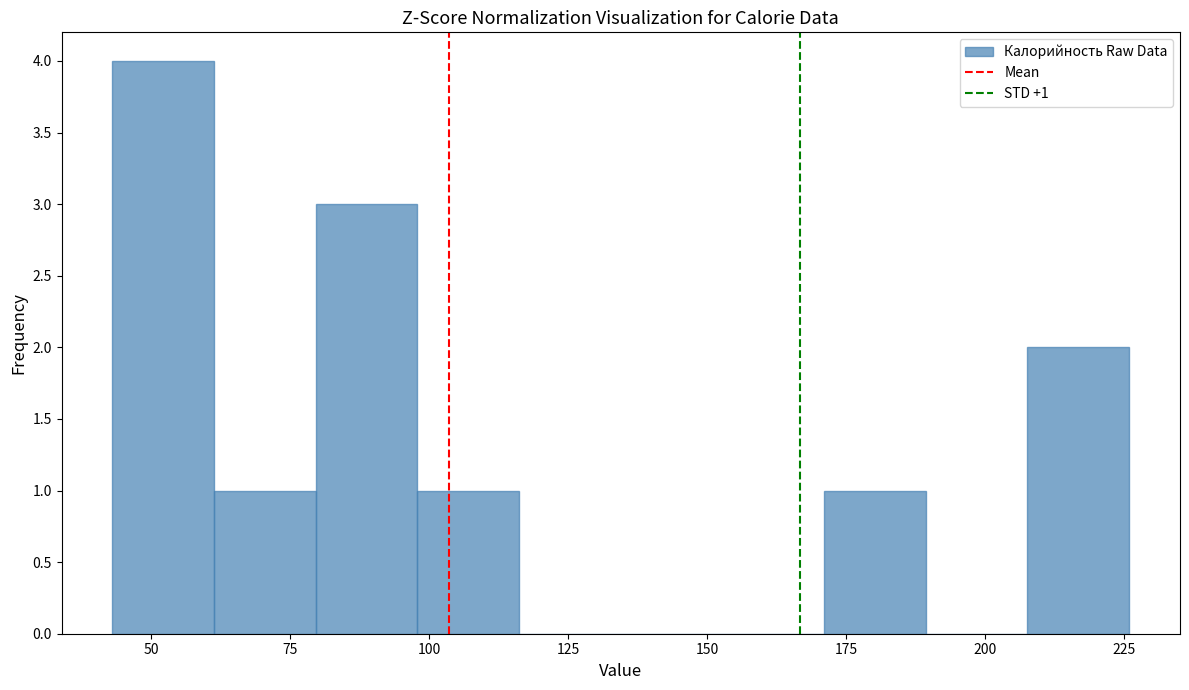

Read against the x-axis, roughly where is the centre of the tallest bar?

50